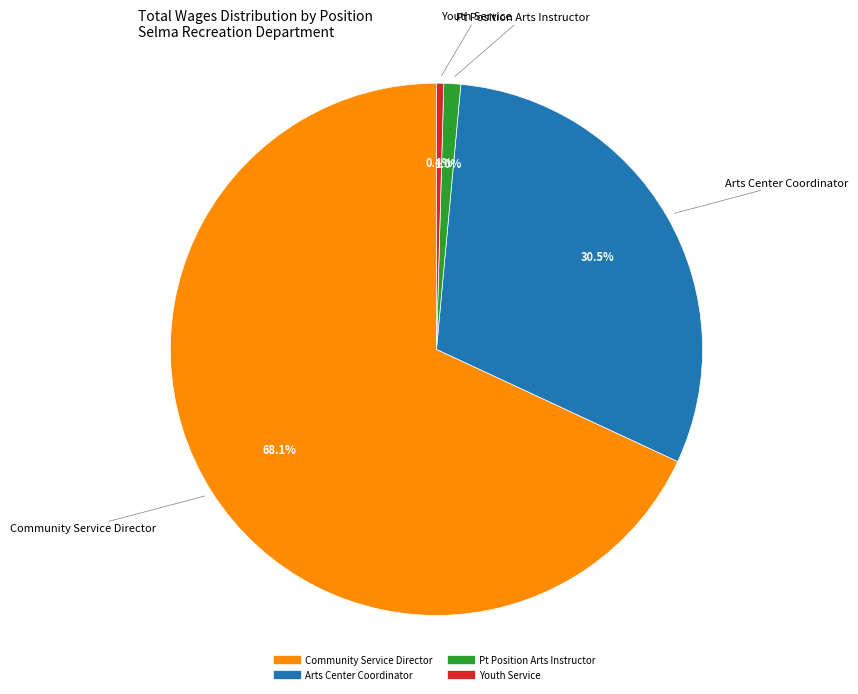

Which has a higher value, Arts Center Coordinator or Community Service Director?

Community Service Director